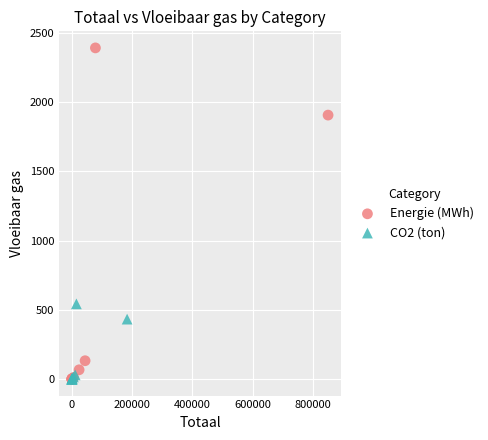

Which series contains the highest Y value?

Energie (MWh)